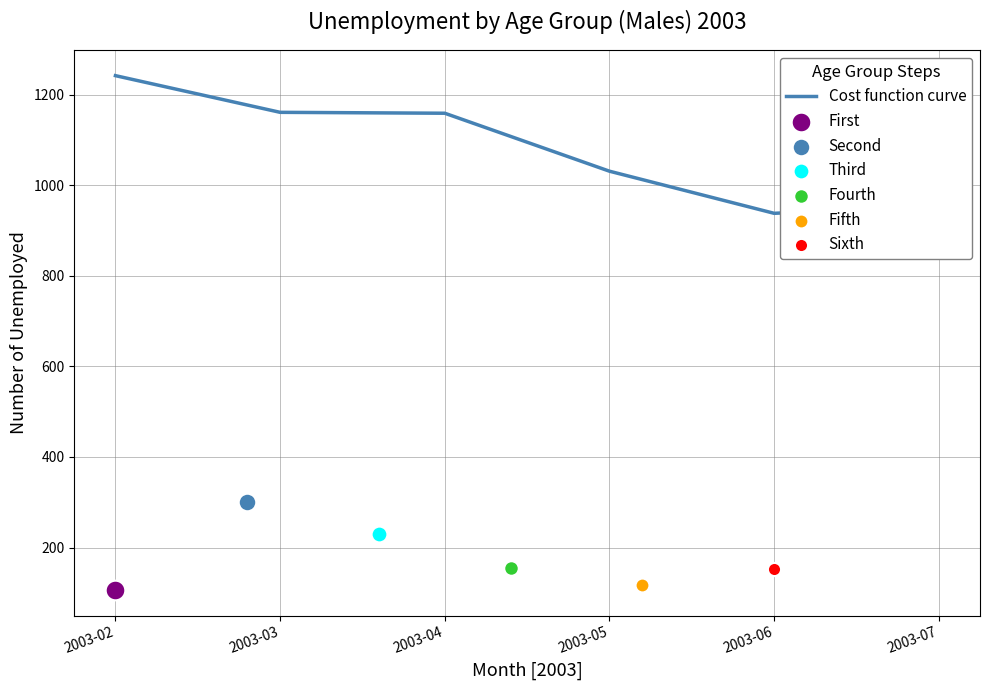

Approximately how many times larger is the value at 2003-02 compared to 2003-03?

1.1